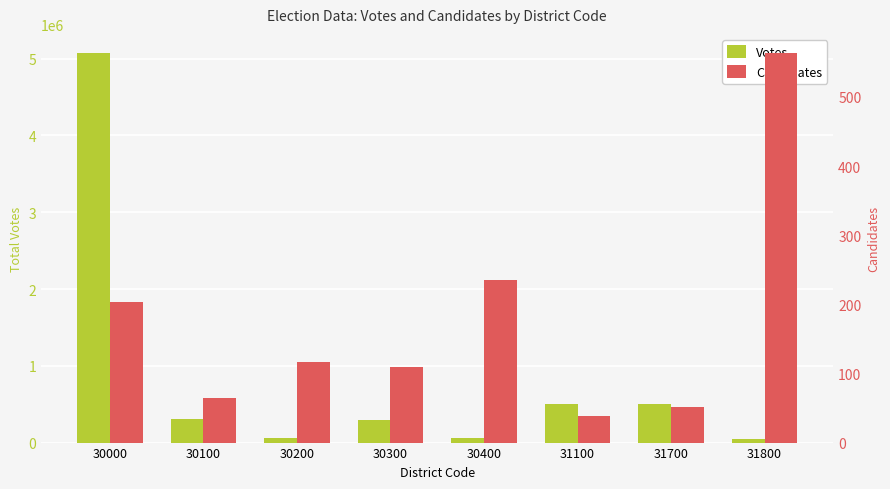

At how many categories does at least one series exceed 1108519?

1